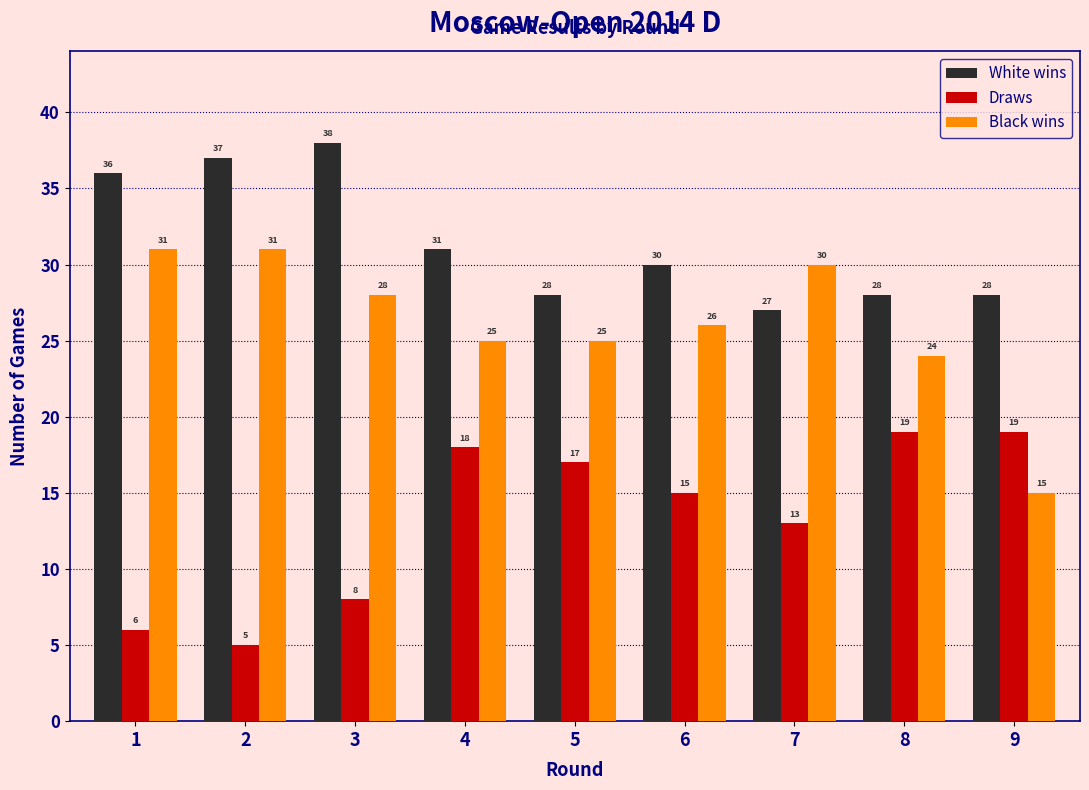

Reading left to right, list all the values displayed in this chart.

White wins: 1=36	2=37	3=38	4=31	5=28	6=30	7=27	8=28	9=28
Draws: 1=6	2=5	3=8	4=18	5=17	6=15	7=13	8=19	9=19
Black wins: 1=31	2=31	3=28	4=25	5=25	6=26	7=30	8=24	9=15